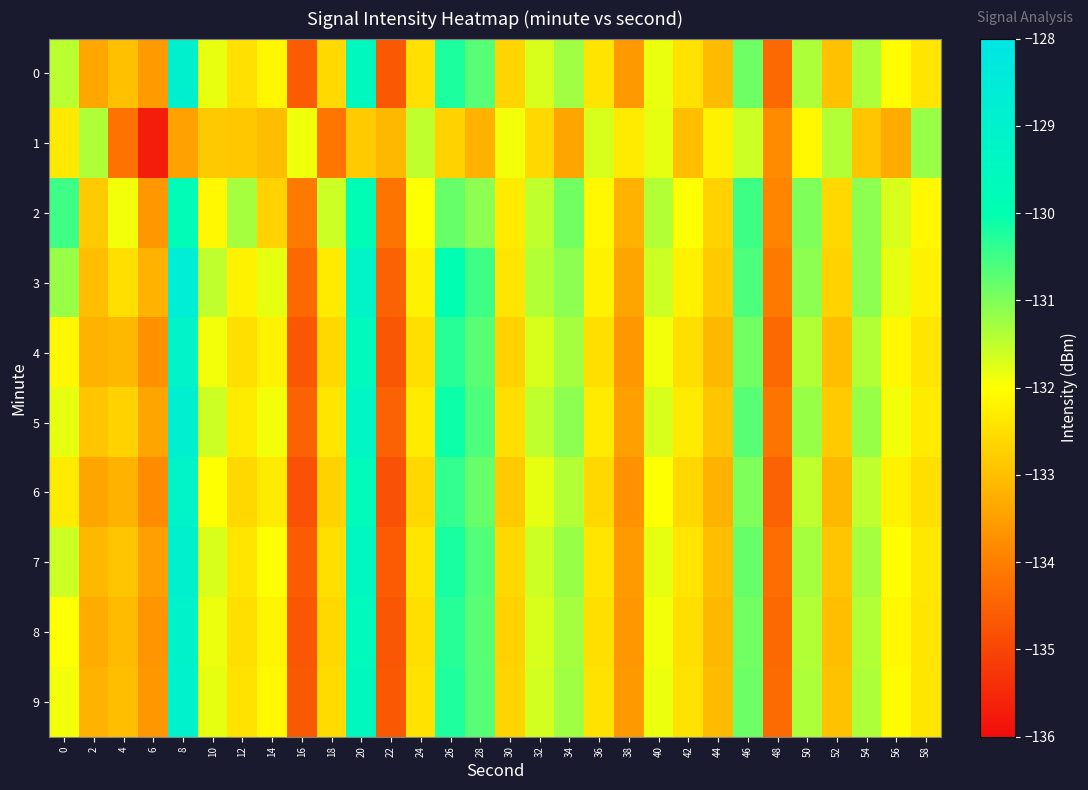

What is the total value across all series at 18?

-1326.0